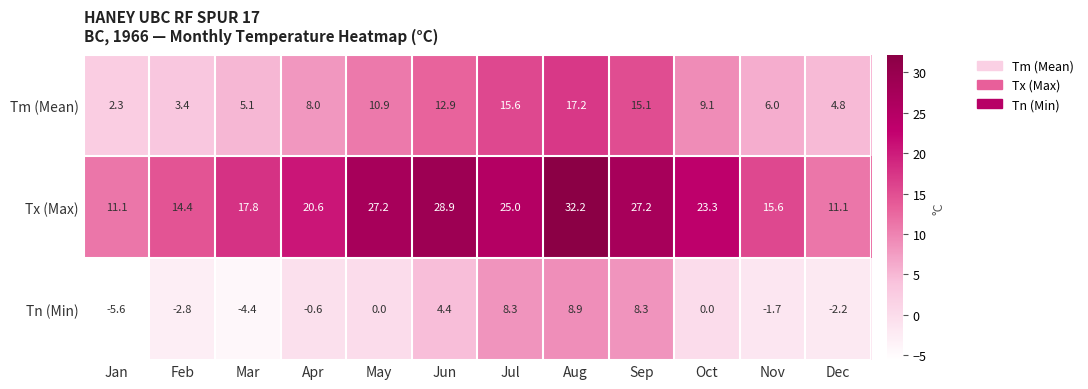

Is it true that Tn (Min) equals 8.3 at Sep?

True